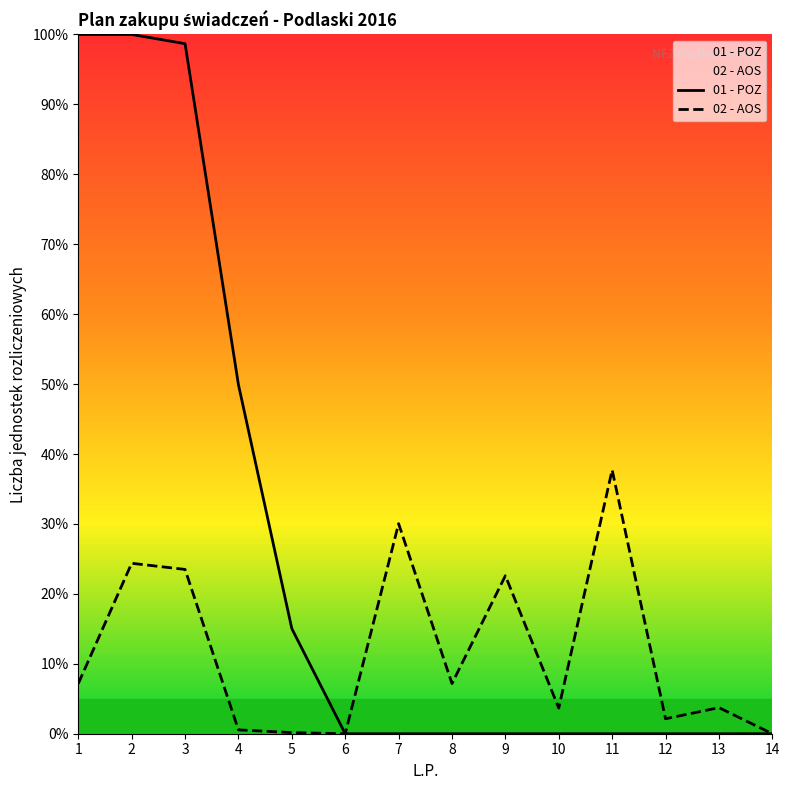

True or false: 02 - AOS and 01 - POZ cross at least once.

False